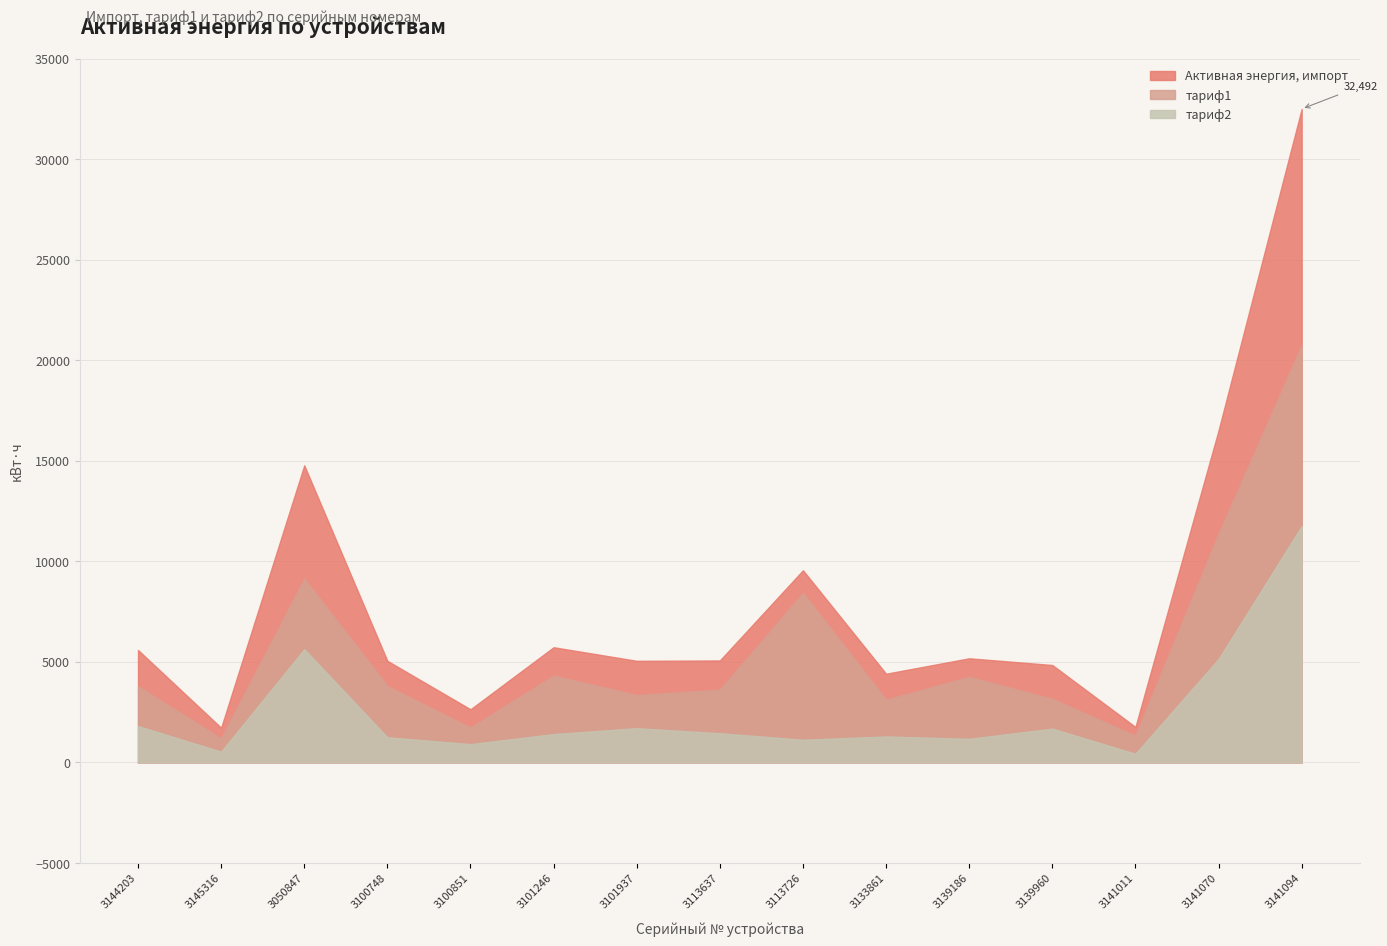

What is the sum of all тариф1 values?

83309.2